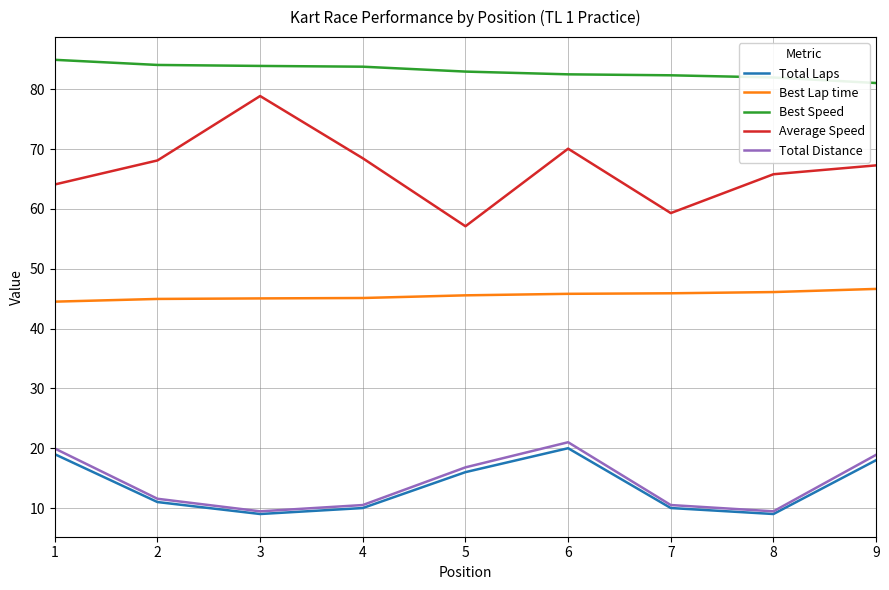

What is the minimum value shown in the chart?

9.0